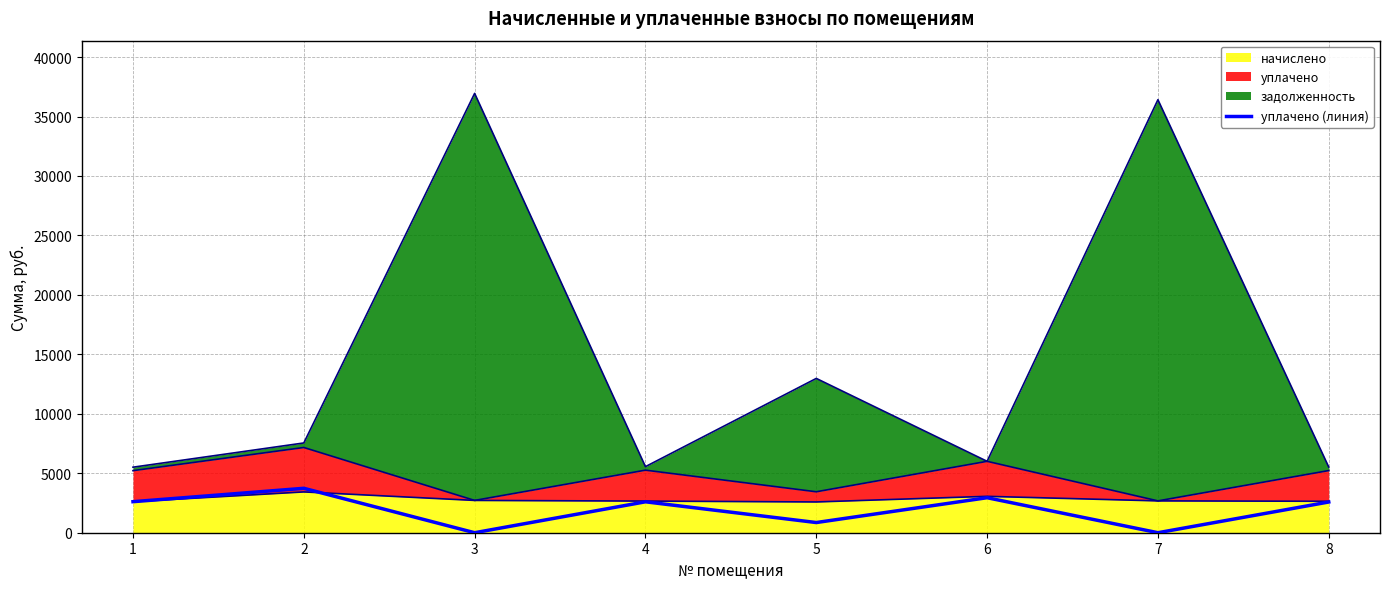

The chart shows a value of 949.5 at 1. True or false?

False